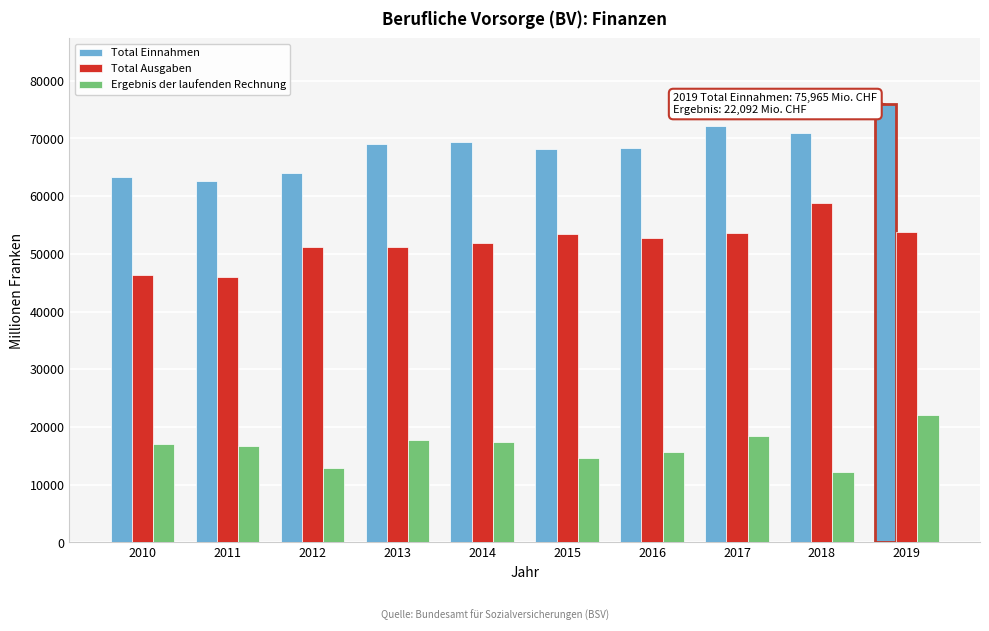

At how many categories does at least one series exceed 20764?

10